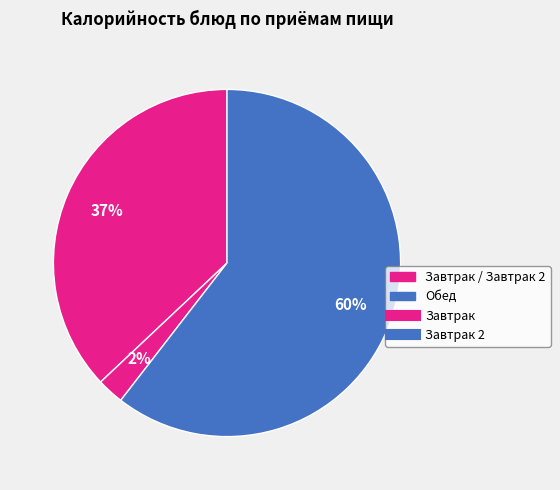

How many slices are in this pie chart?

3